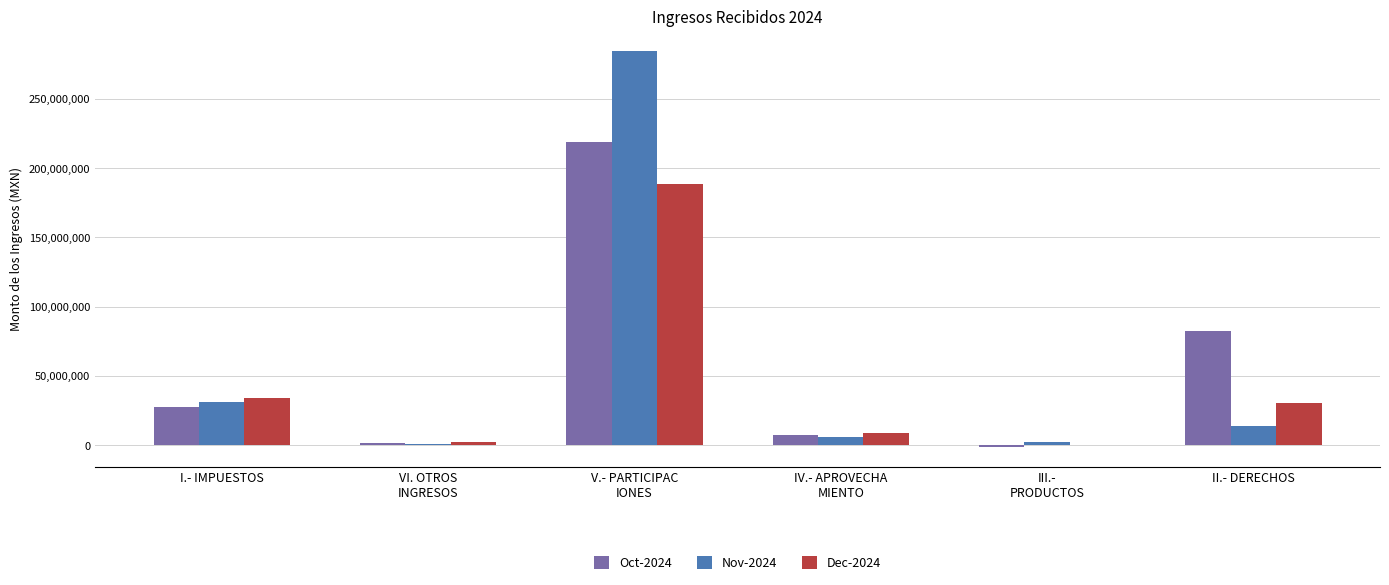

What is the total value across all series at II.- DERECHOS?

127241536.9